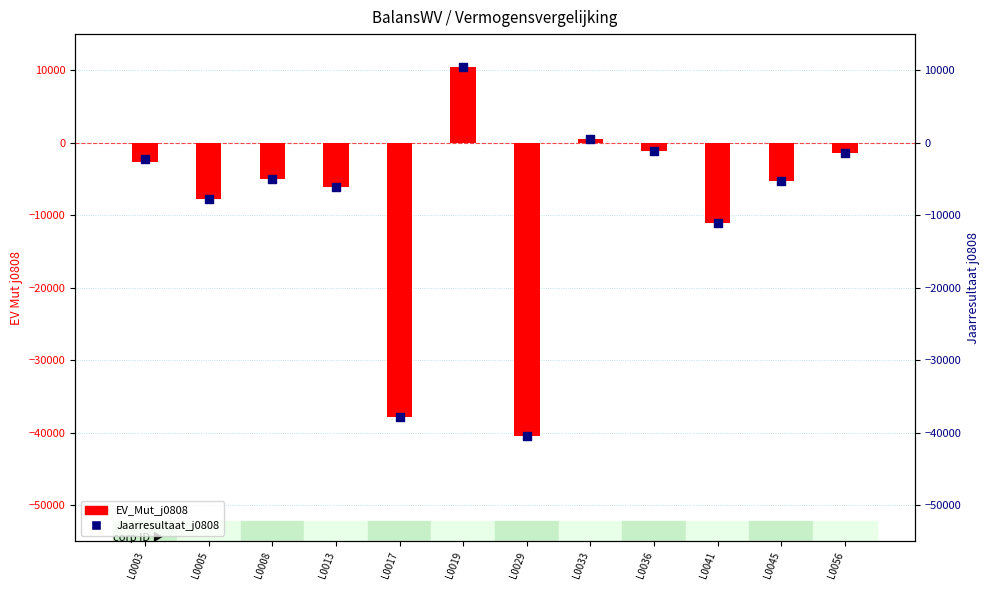

Is the value of Jaarresultaat_j0808 at L0041 greater than the value of EV_Mut_j0808 at L0041?

No